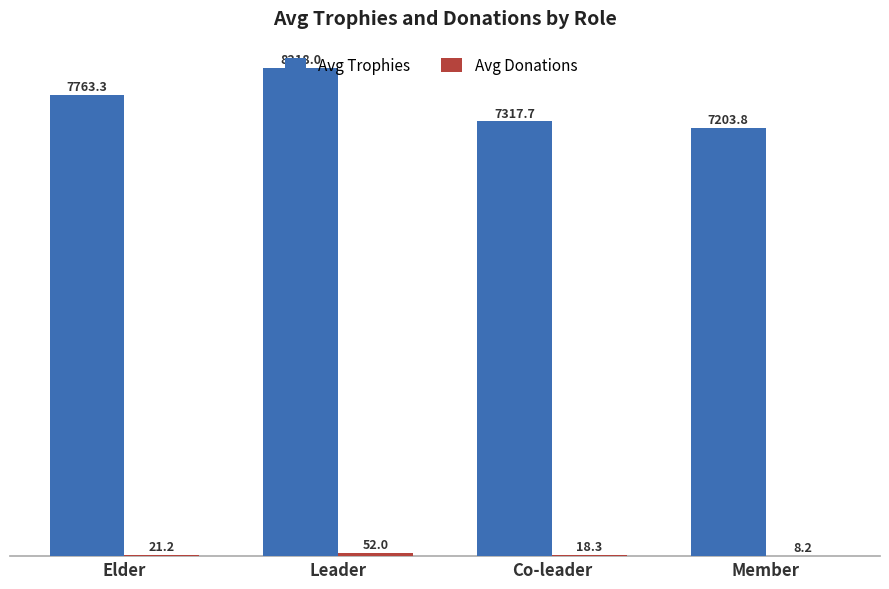

How many data points does each series have?

4